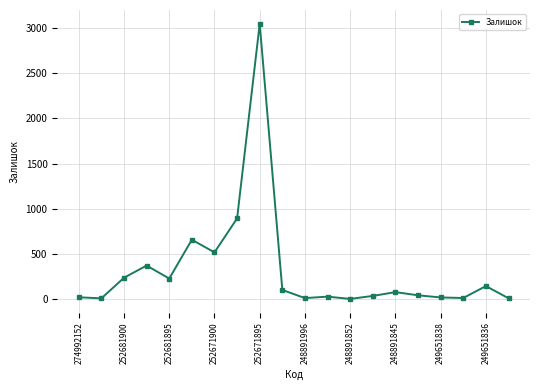

What is the greatest value displayed?

3048